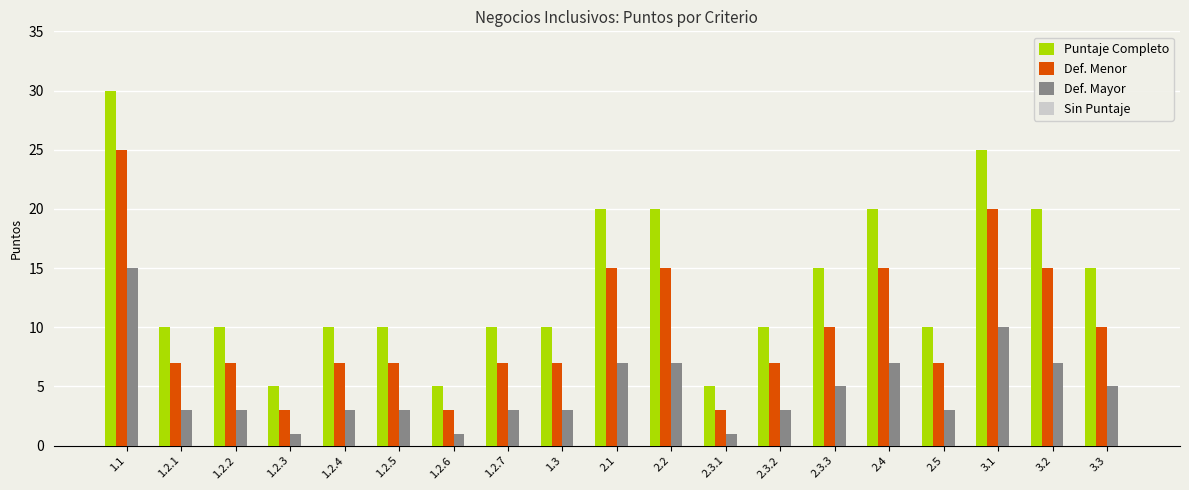

Count the number of categories in the chart.

19